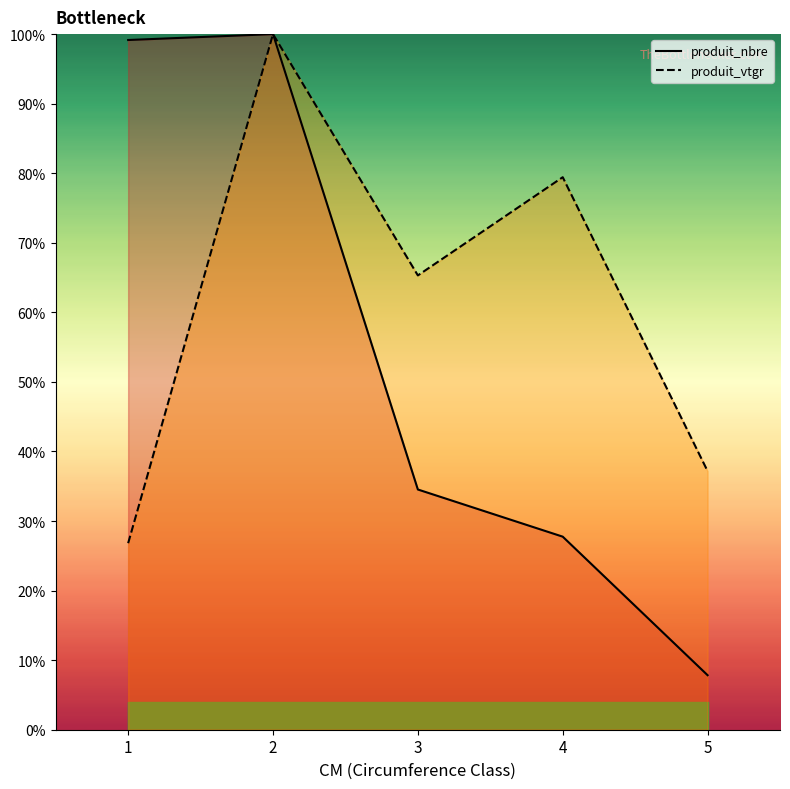

How many distinct data groups are displayed?

2